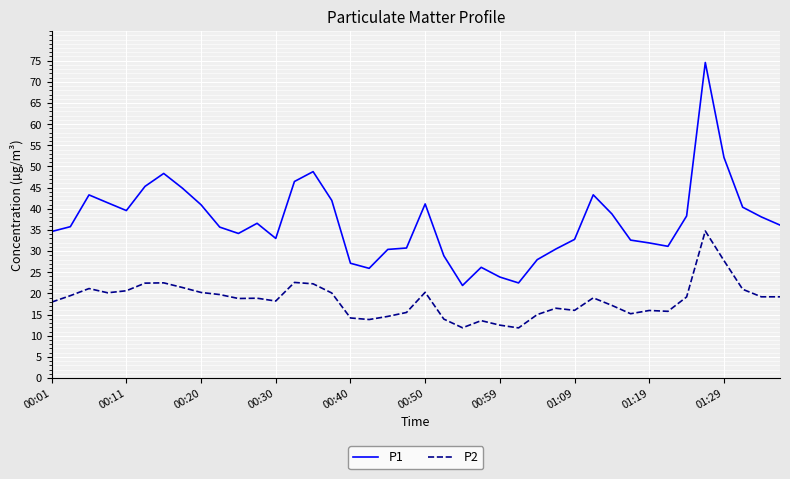

What is the sum of all P1 values?

1478.0